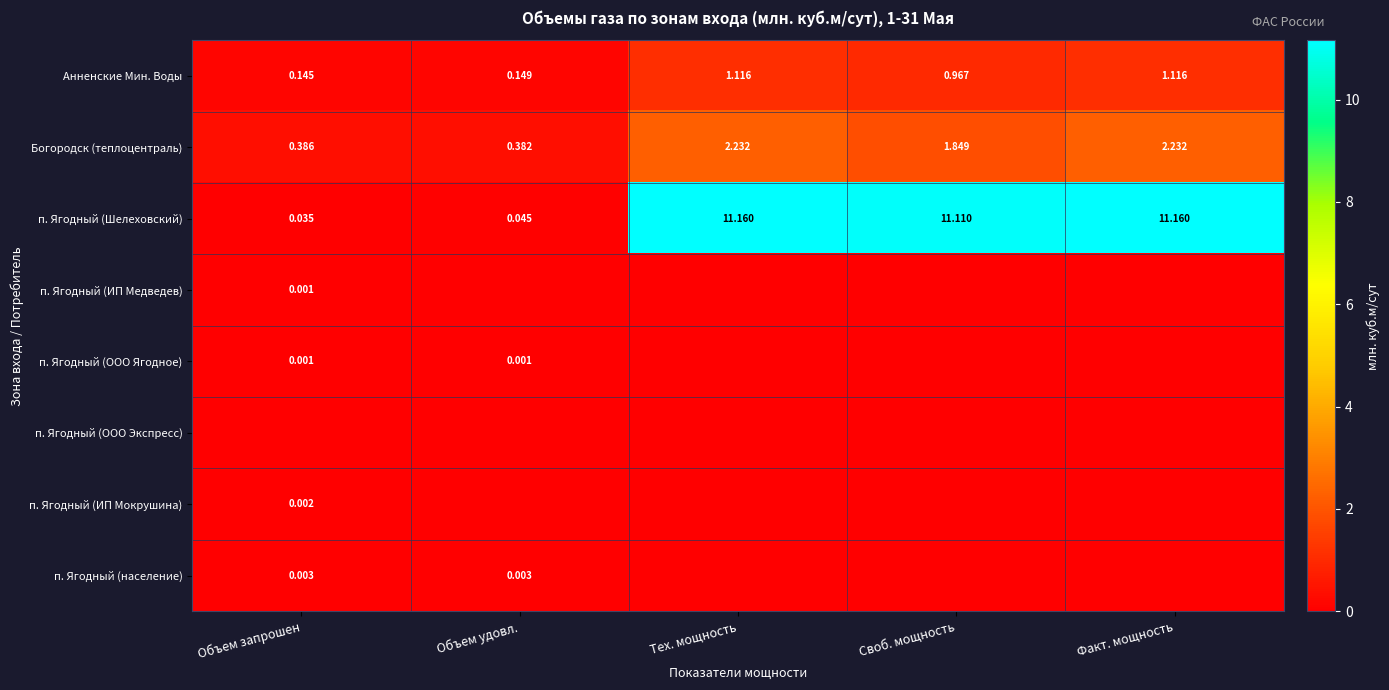

At how many categories does at least one series exceed 8?

3